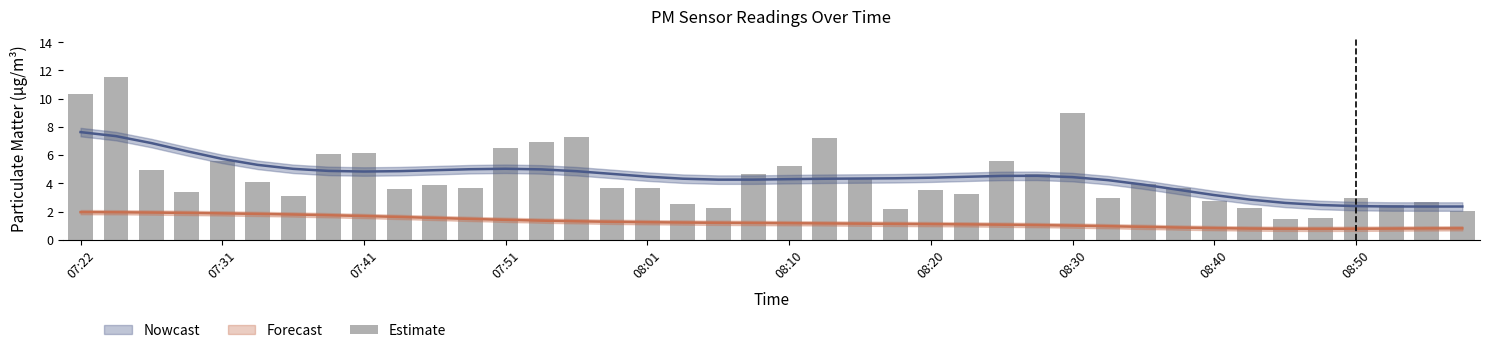

Reading left to right, extract all data points from this chart.

10.3	11.5	5.0	3.4	5.6	4.1	3.1	6.1	6.1	3.6	3.9	3.6	6.5	7.0	7.3	3.6	3.7	2.5	2.2	4.7	5.2	7.2	4.3	2.2	3.5	3.3	5.6	4.7	9.0	3.0	3.9	3.6	2.8	2.2	1.5	1.6	3.0	2.5	2.7	2.0